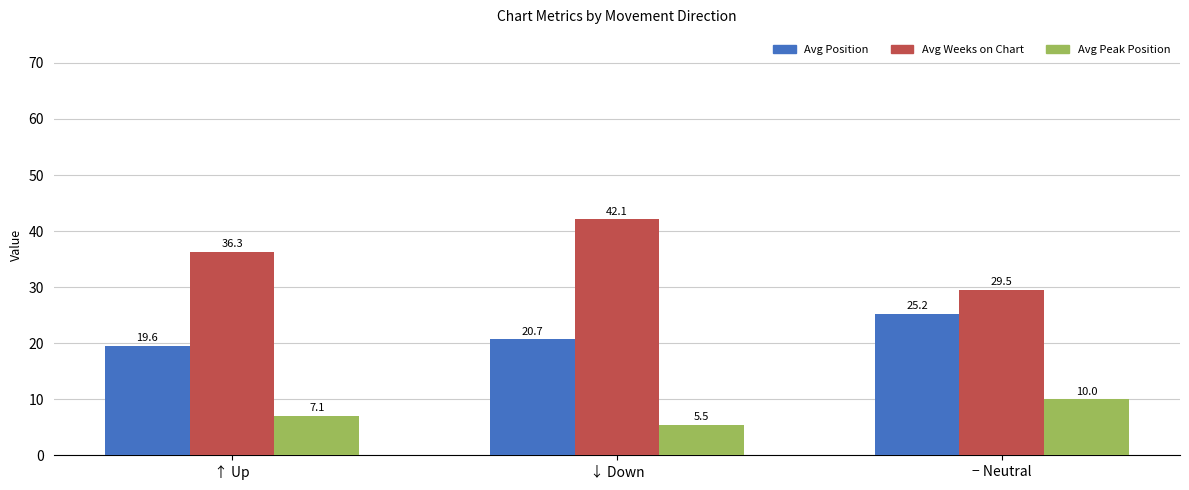

How many groups of bars are there?

3